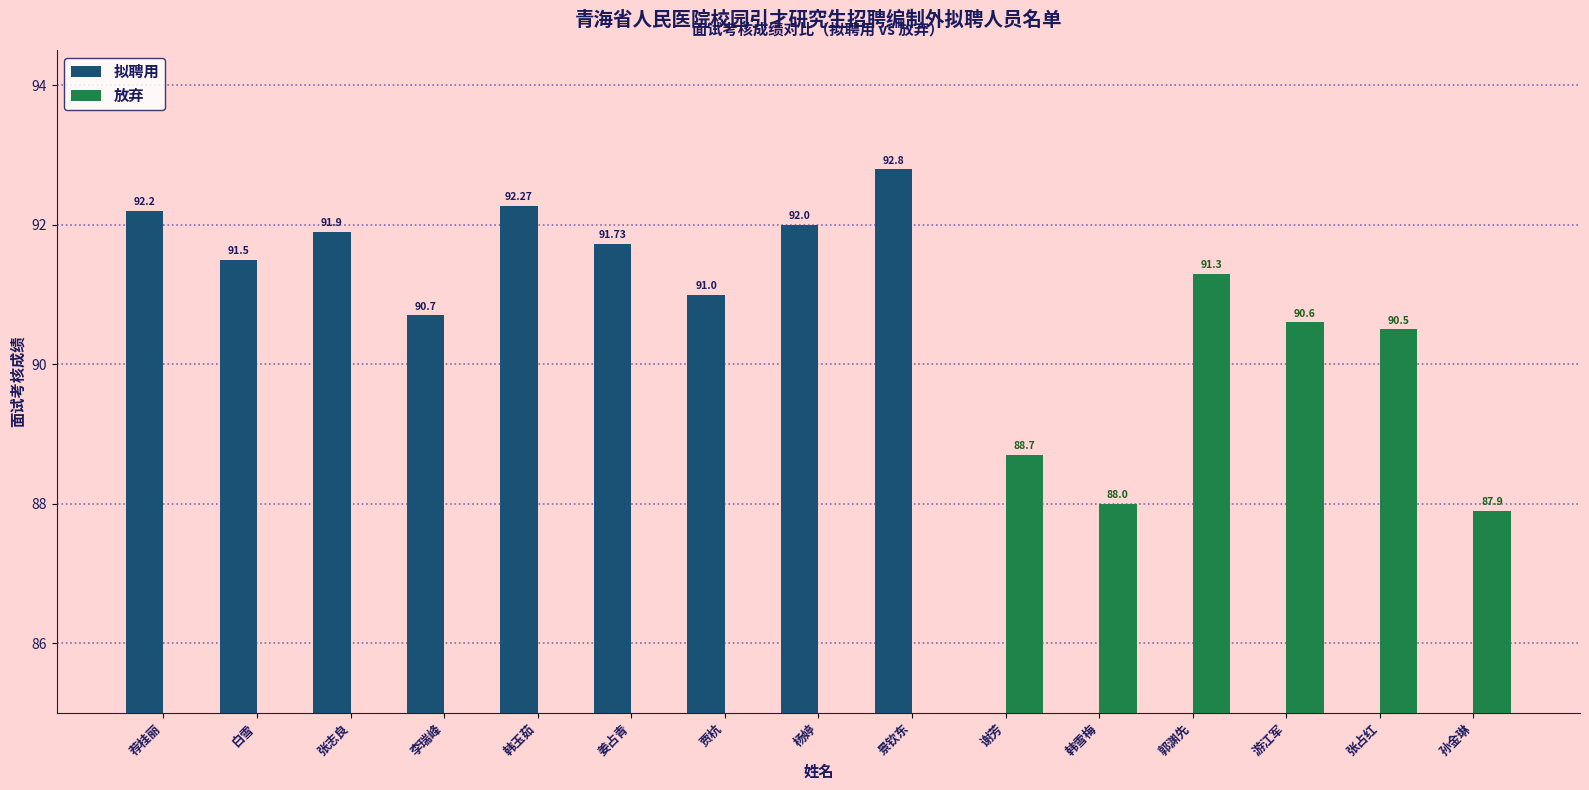

What is the difference between the 拟聘用 values at 贾杭 and 景钦东?

1.8